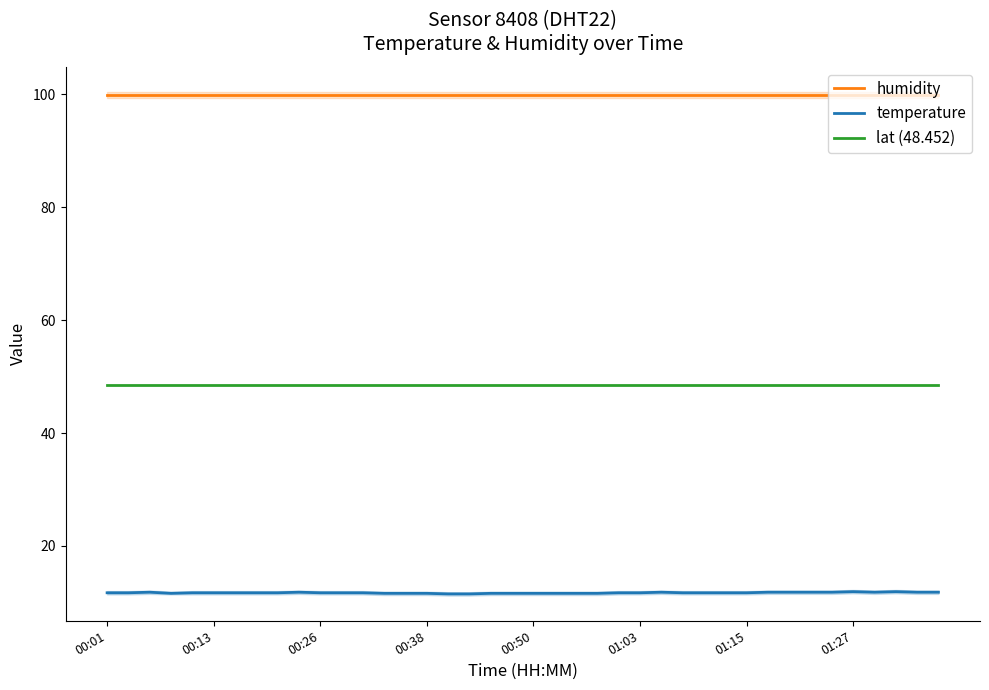

What is the average value of the humidity series?

99.9